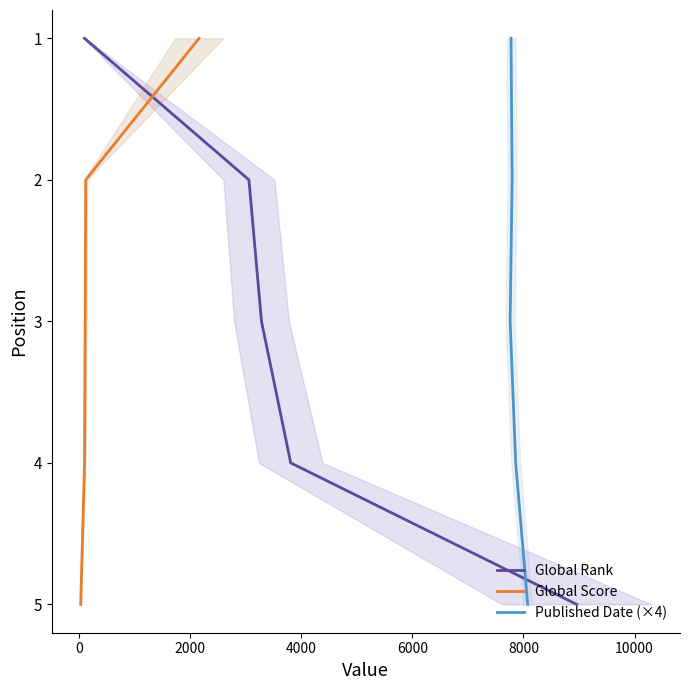

What is the highest value of the Global Rank series?

5